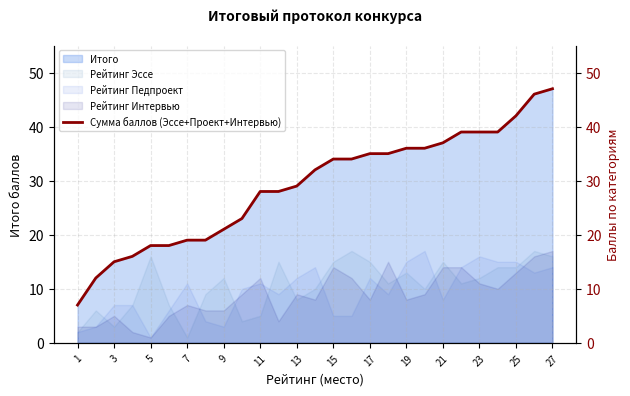

Reading left to right, transcribe all the data shown in this chart.

7	12	15	16	18	18	19	19	21	23	28	28	29	32	34	34	35	35	36	36	37	39	39	39	42	46	47